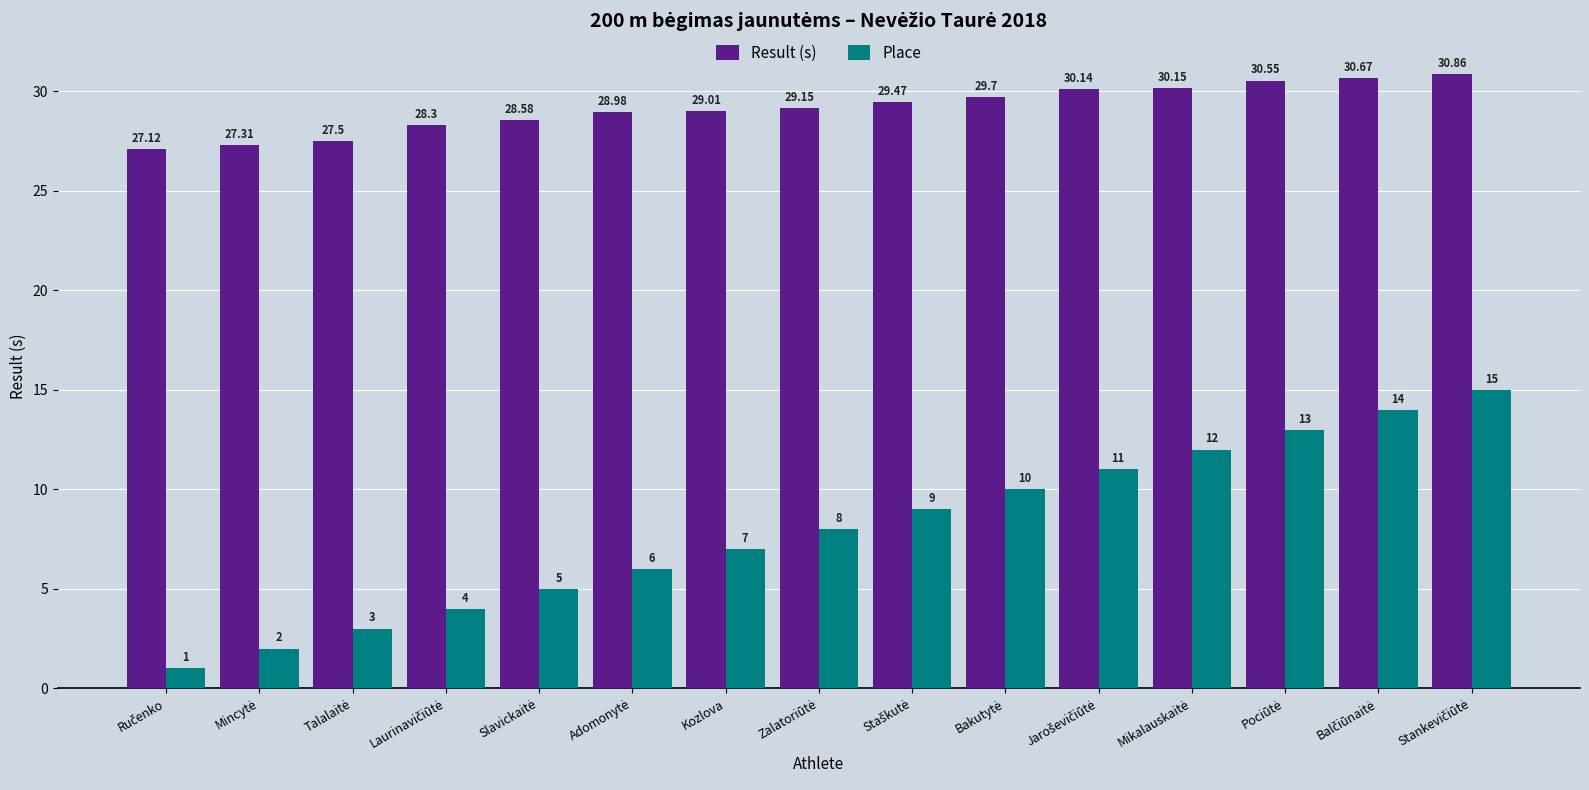

Which series has the largest total across all categories?

Result (s)